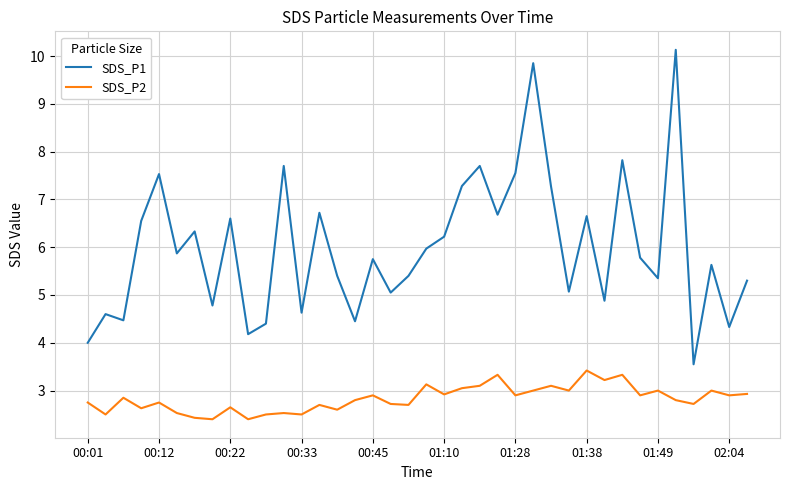

Rank the series by their average value, from highest to lowest.

SDS_P1, SDS_P2